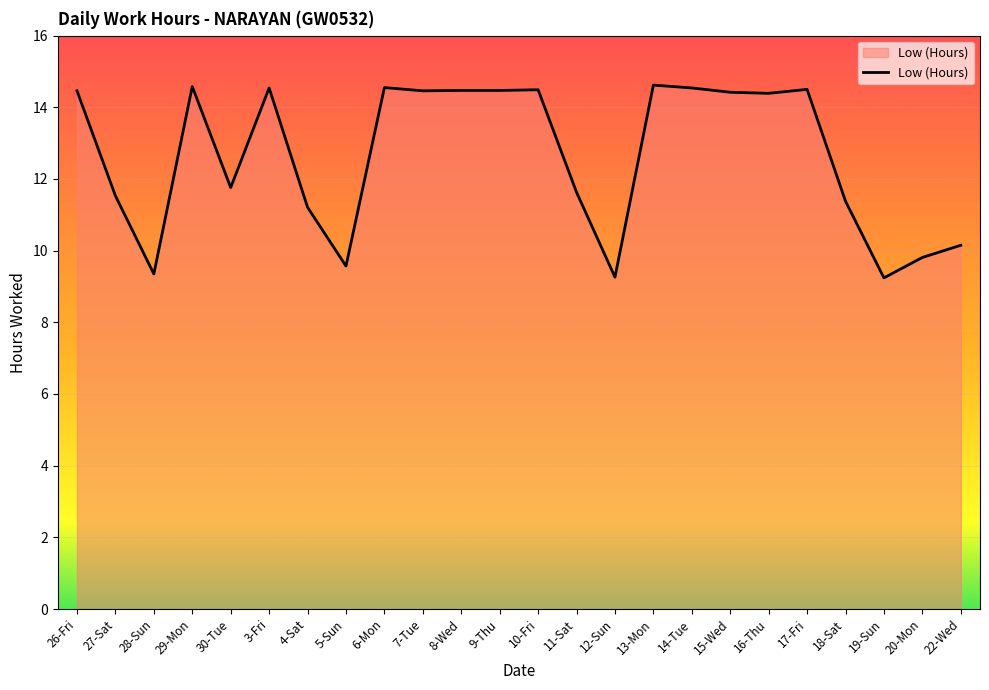

What is the approximate value at 6-Mon?

14.6